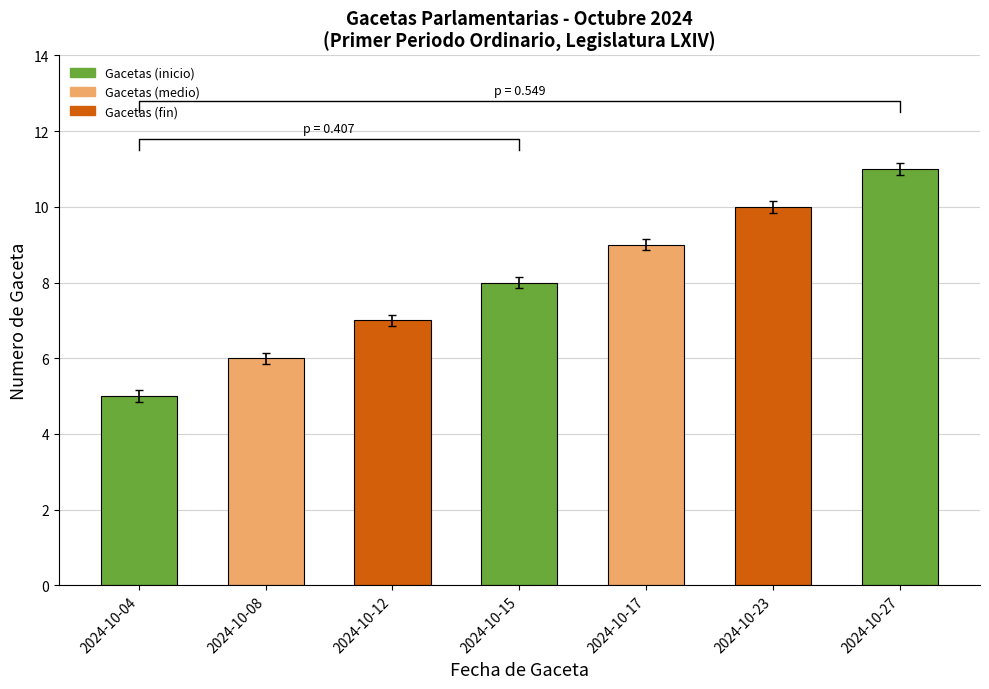

The chart shows a value of 10 at 2024-10-23. True or false?

True